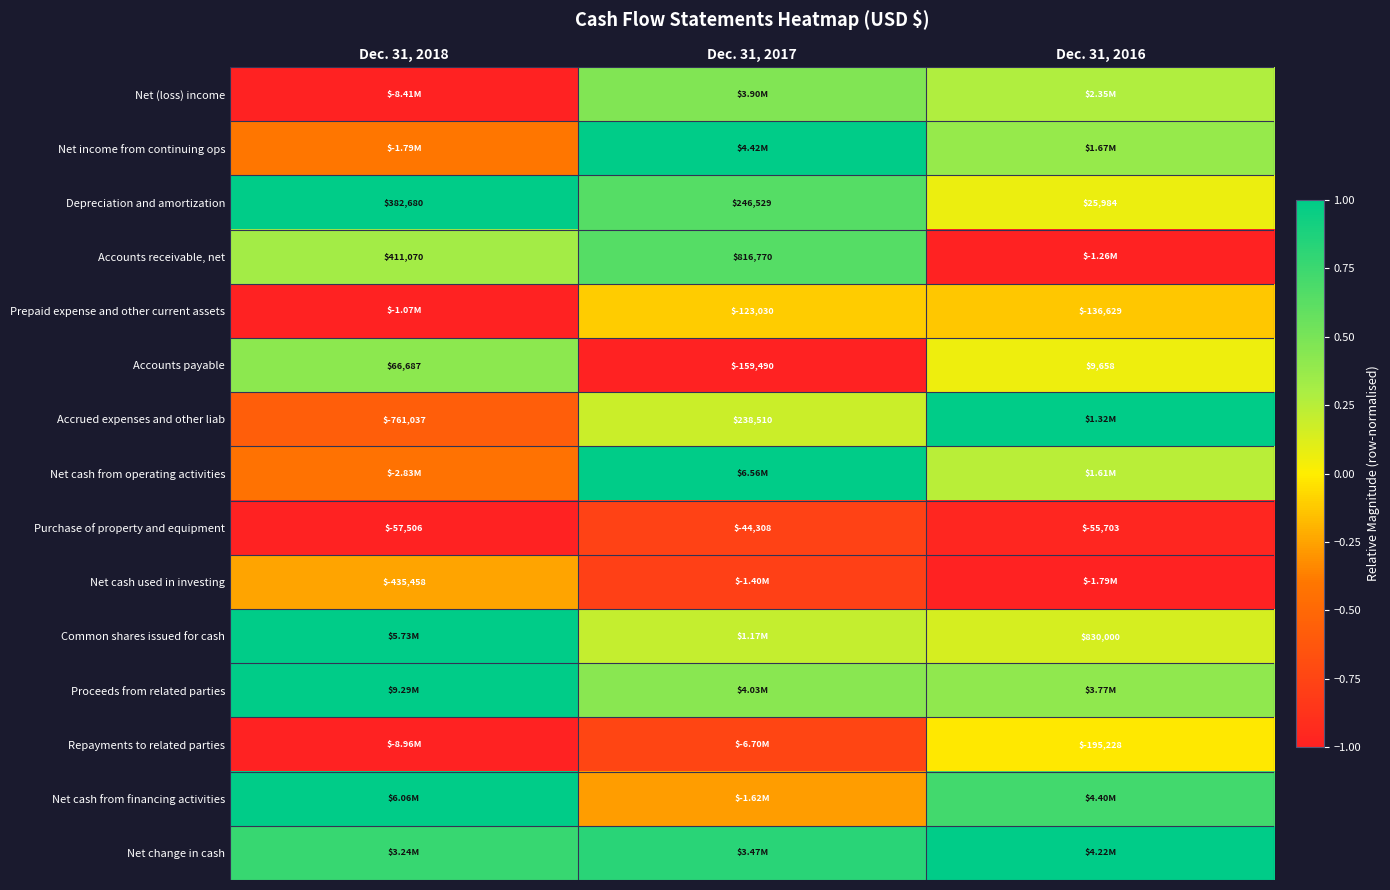

Where is Net change in cash nearest to the value 0?

Dec. 31, 2018